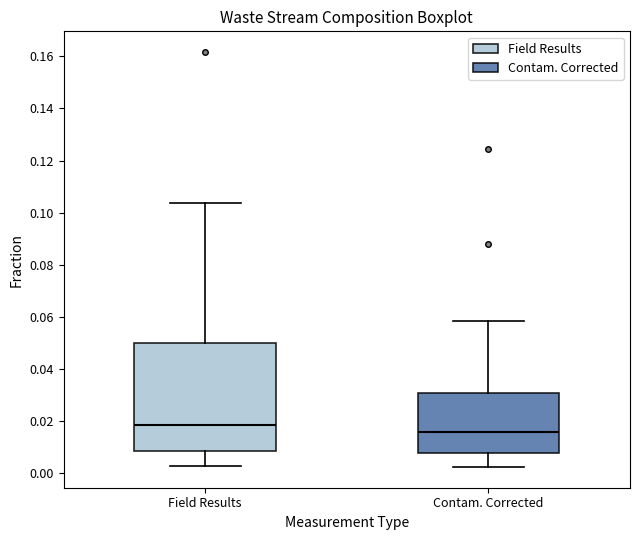

Where does the lower whisker of the box for Field Results end on the y-axis? The values are not printed on the chart, so give them approximately, as read against the axis.

0.002